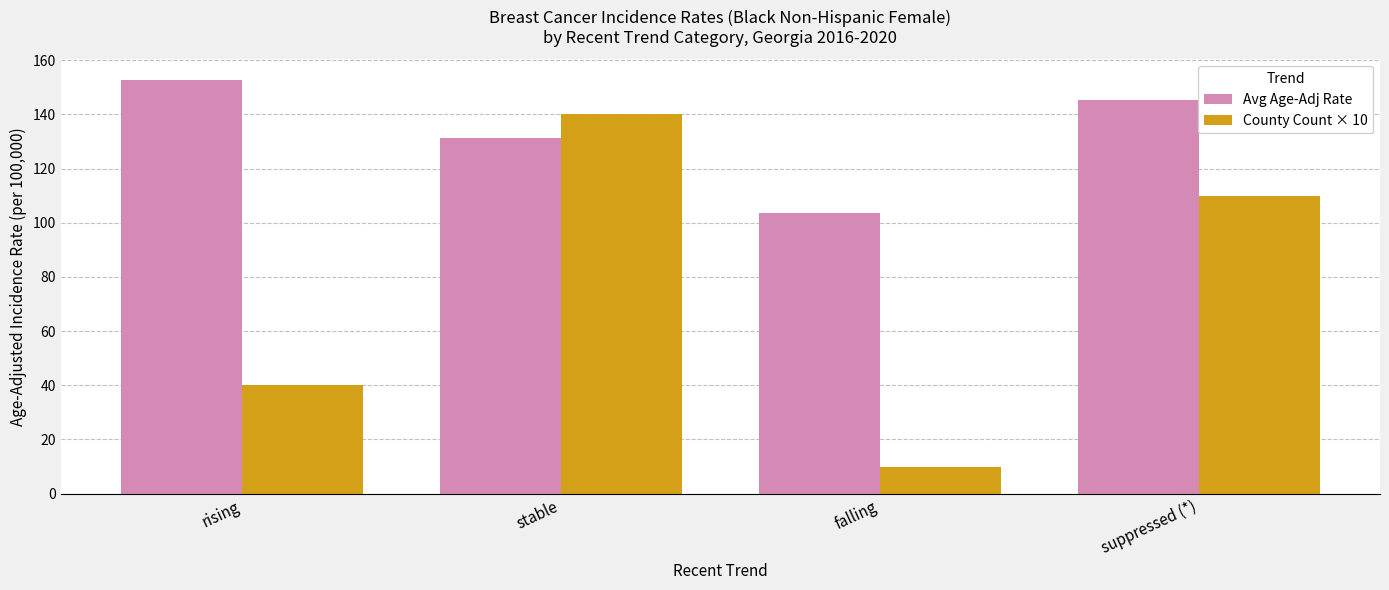

How many County Count × 10 values are between 40 and 140?

3